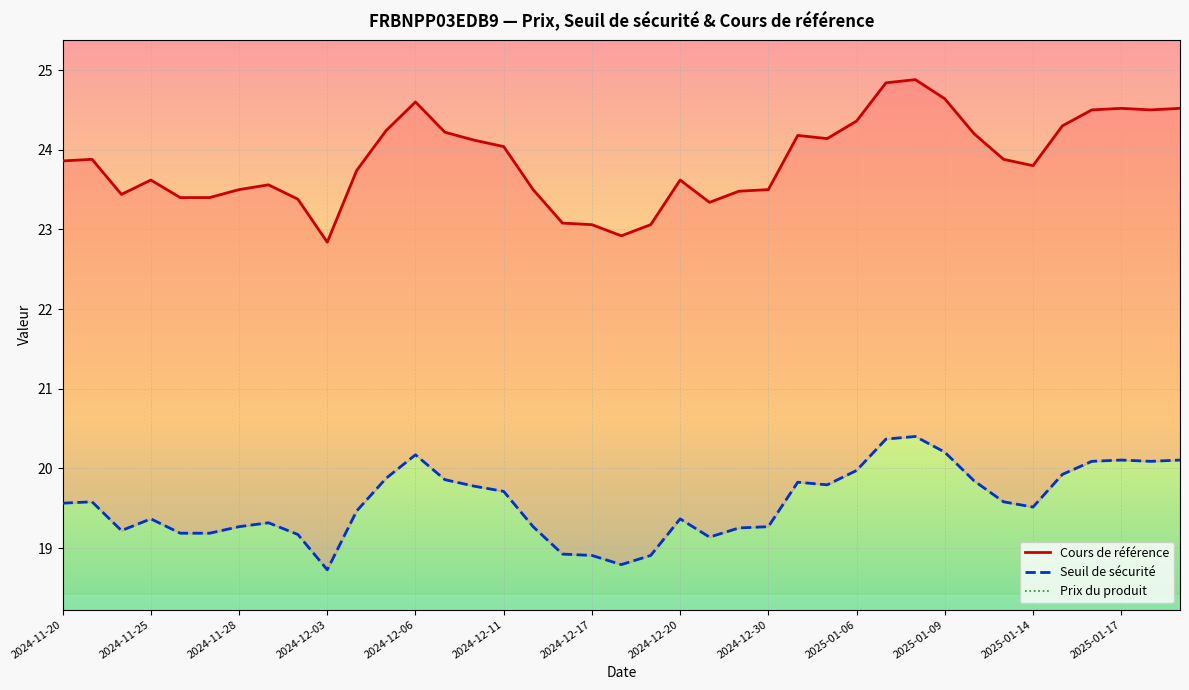

Does the chart display data point markers on the line(s)?

No